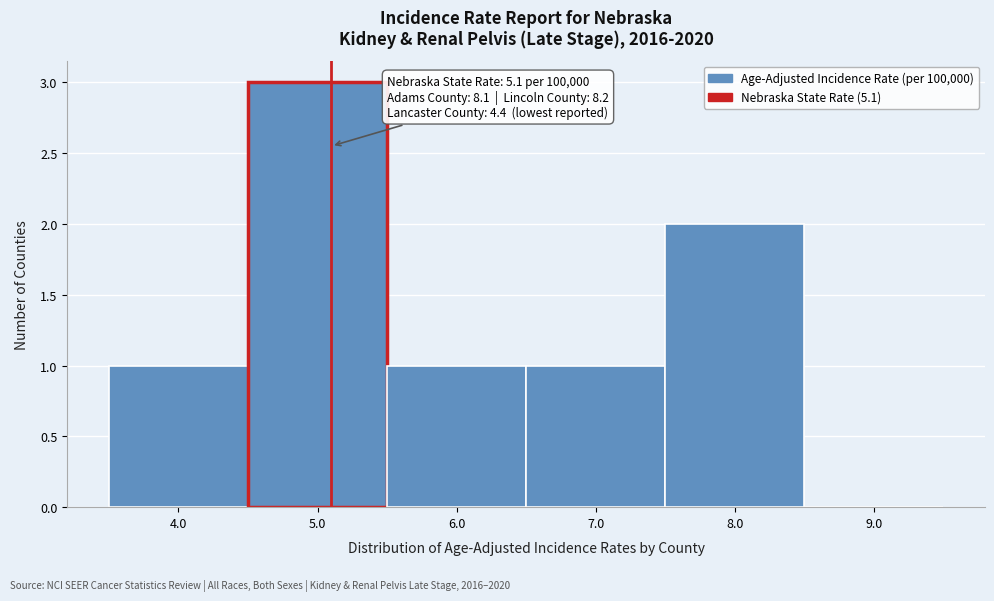

Which range on the x-axis has the tallest bar?

4.5 to 5.5